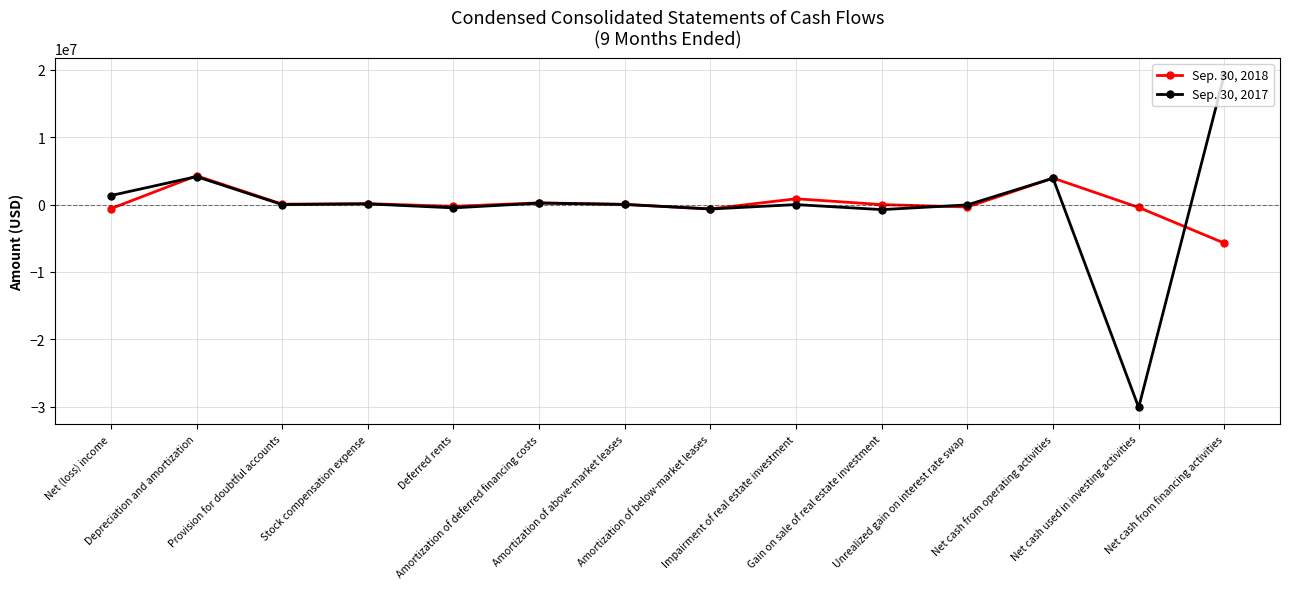

Where does the Sep. 30, 2017 series first go above 23096?

Net (loss) income